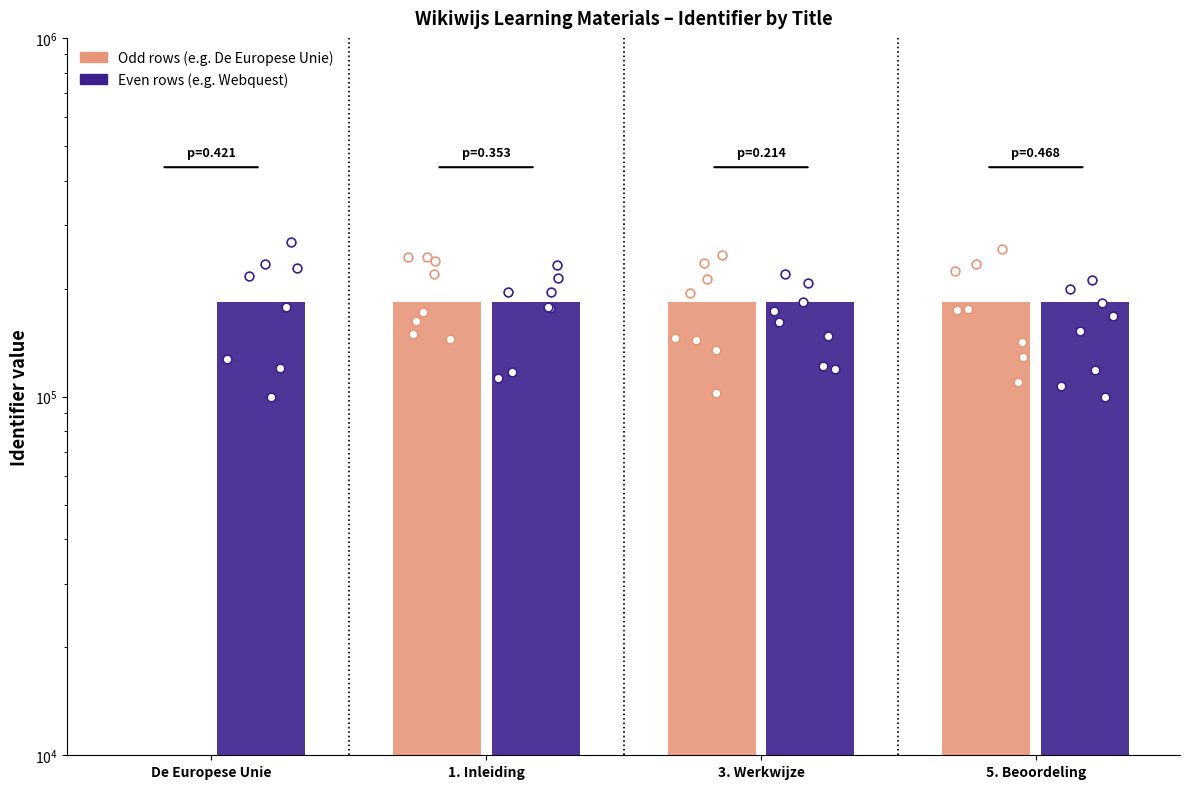

Which series reaches the minimum Y coordinate?

Group A (odd rows)